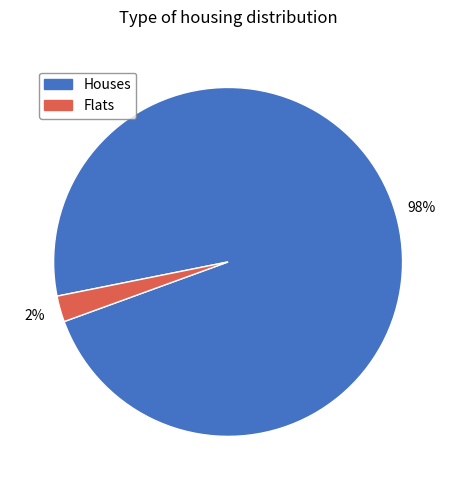

Is there a majority slice in this chart?

Yes